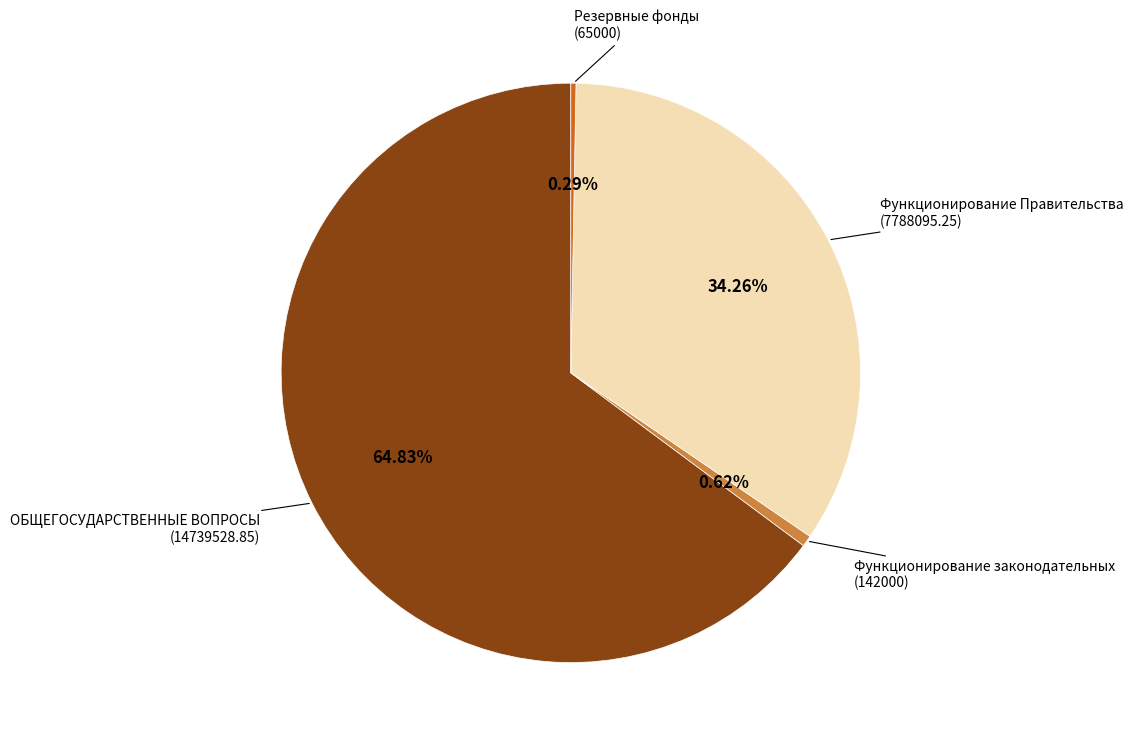

Which category accounts for the majority?

ОБЩЕГОСУДАРСТВЕННЫЕ ВОПРОСЫ